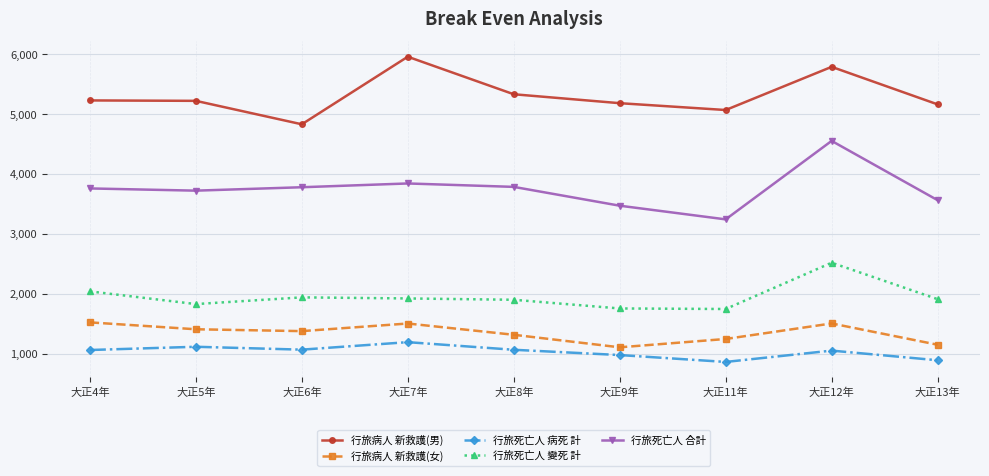

Does the chart have visible grid lines?

Yes